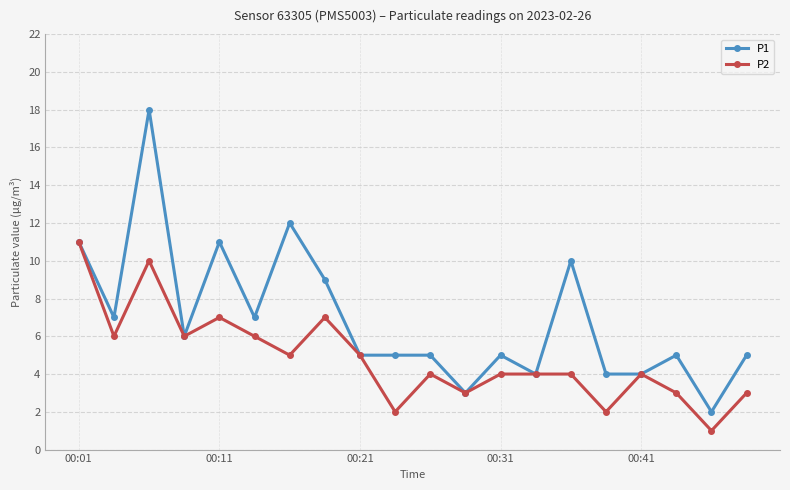

True or false: P2 has more than 0 interior local peaks.

True